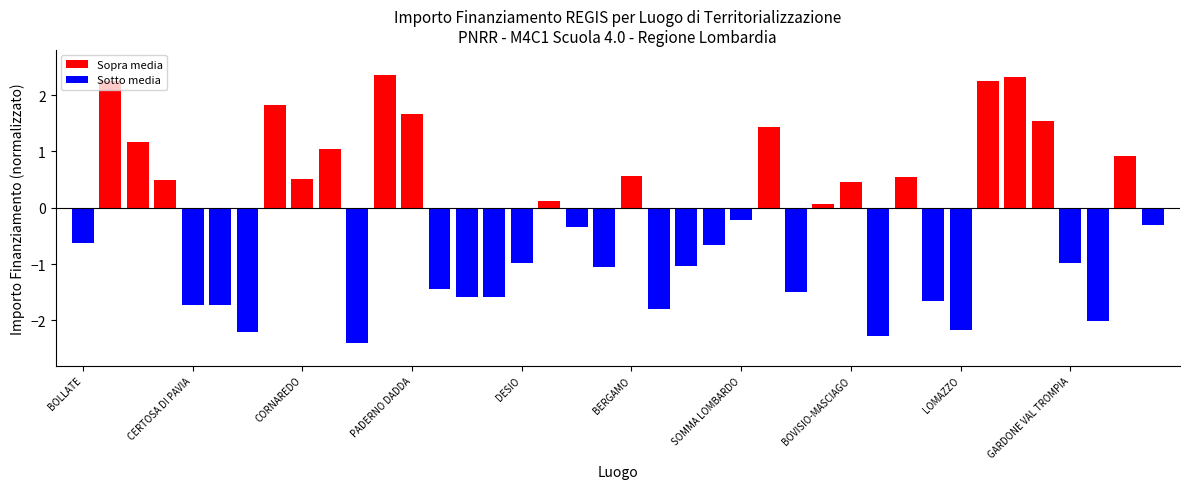

What is the difference between the maximum and second lowest values?

4.6